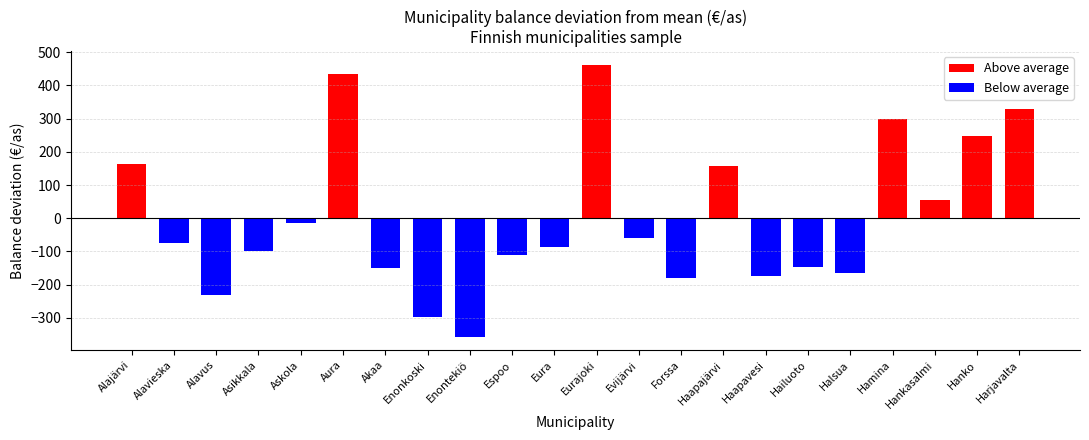

What is the sum of the values at Aura and Askola?

420.6